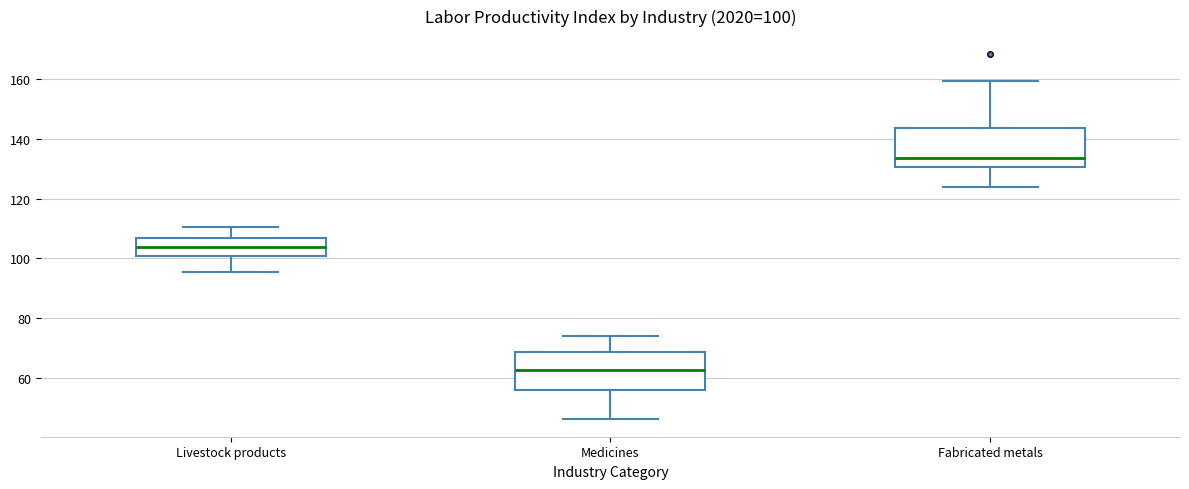

Which box has the highest median line?

Fabricated metals